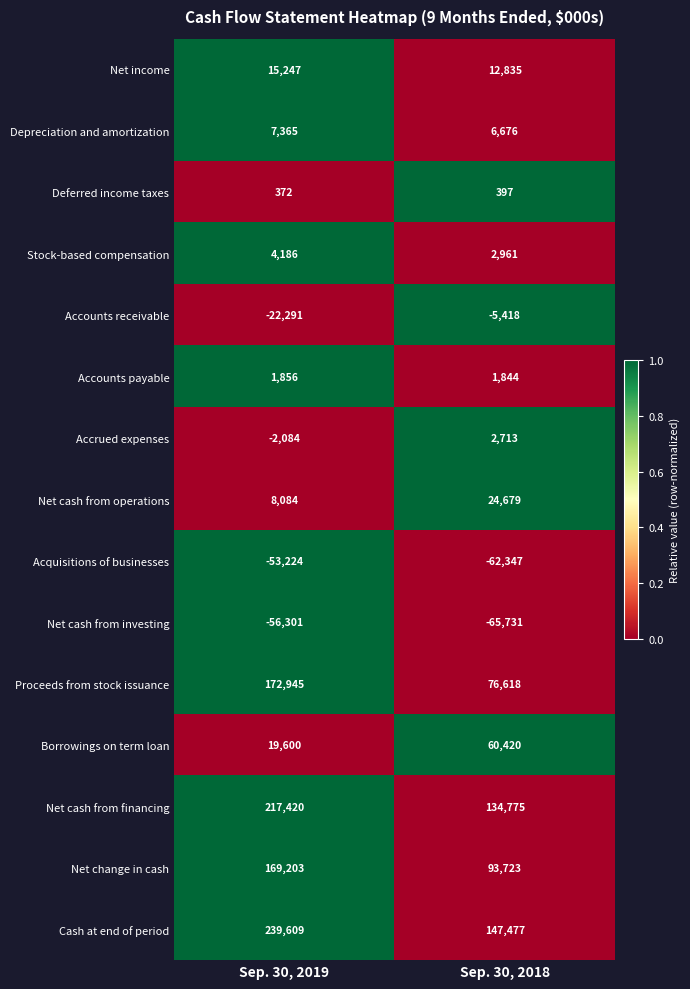

What is the total value across all series at Sep. 30, 2018?

431622